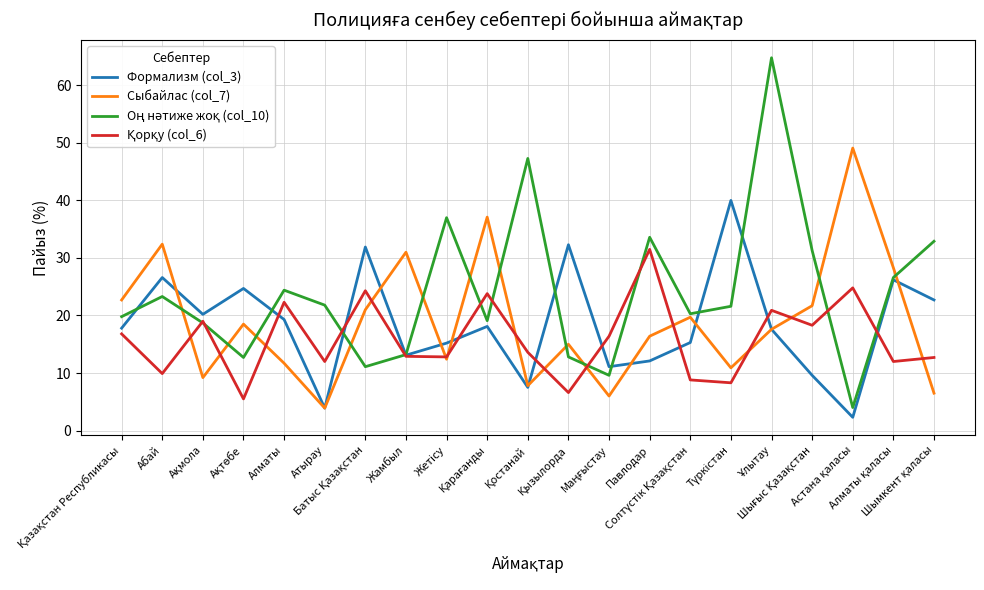

What is the minimum value shown in the chart?

2.3